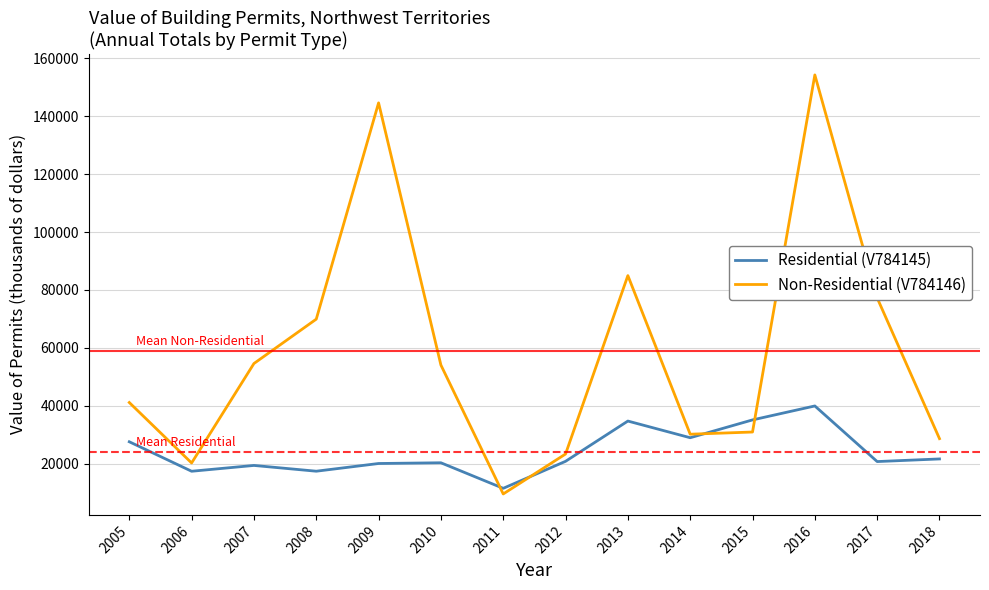

What is the lowest value of the Non-Residential (V784146) series?

9569